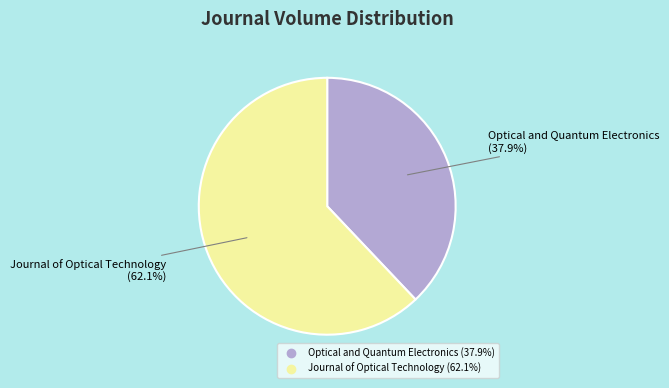

What is the largest slice in the pie chart?

Journal of Optical Technology